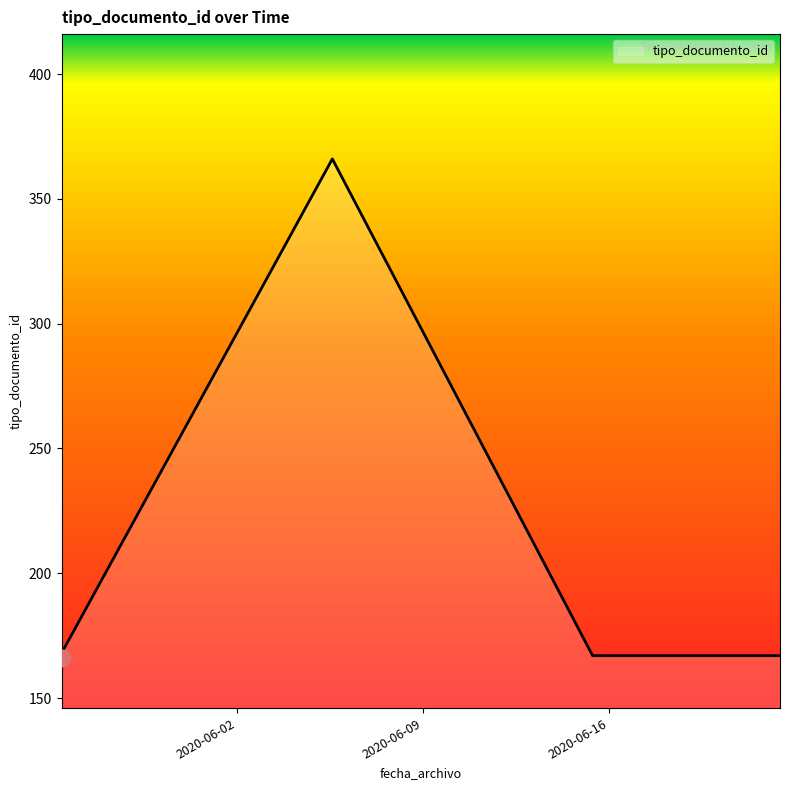

What is the difference between the maximum and minimum values?

200